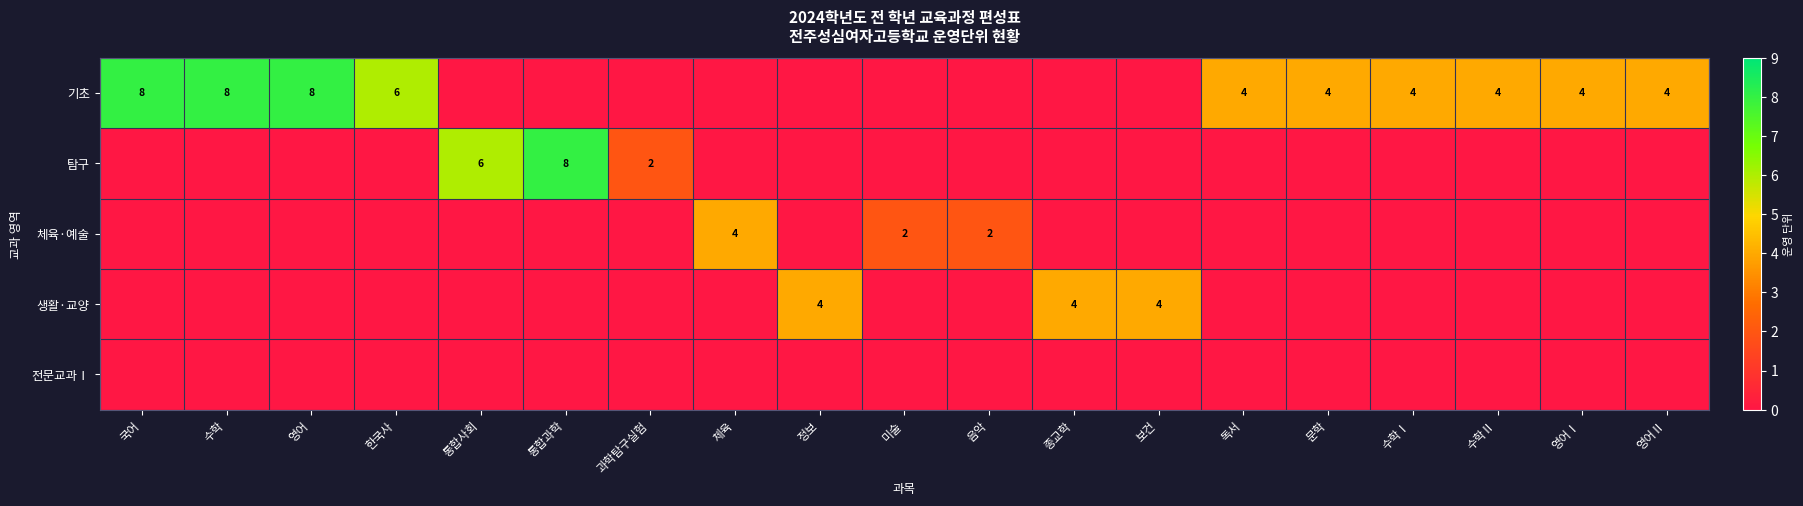

The 기초 series shows 4 at 독서. True or false?

True